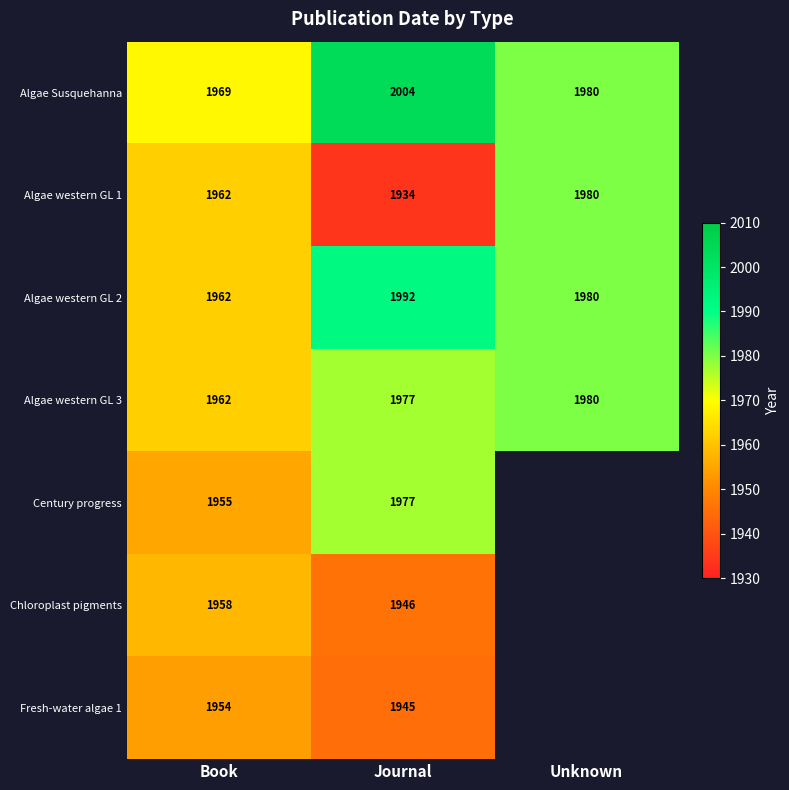

Between Book and Journal, which series saw the biggest shift?

Algae Susquehanna